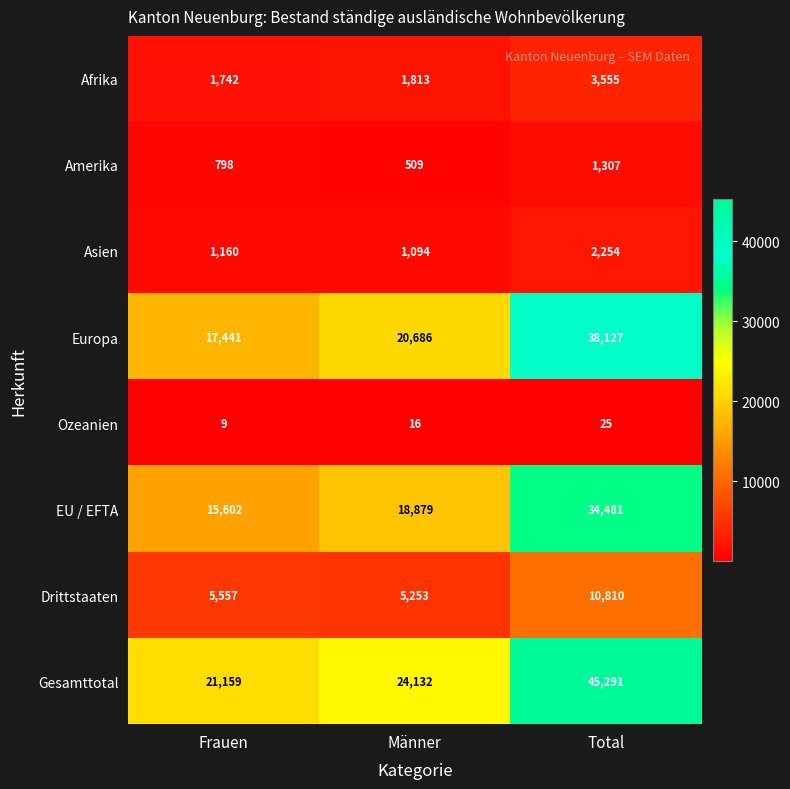

Which category has the highest value in the Drittstaaten series?

Total